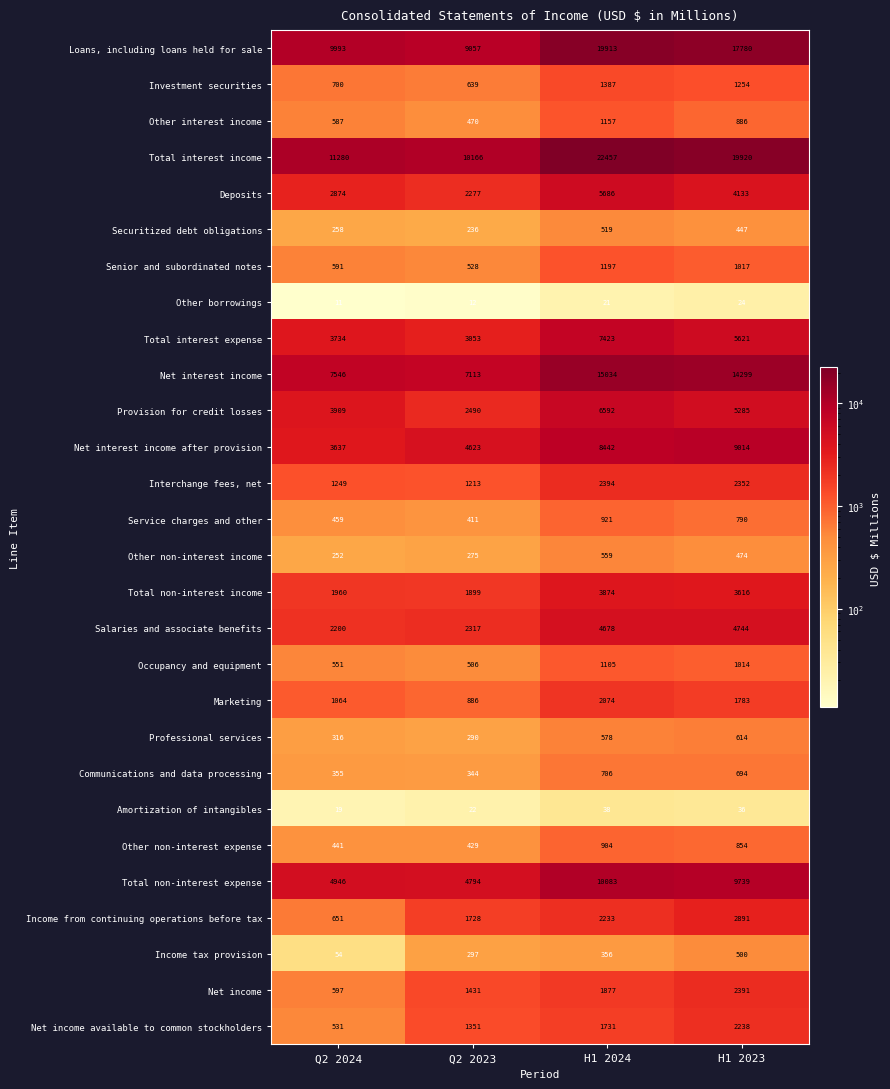

What is the spread (max minus min) of values at Q2 2024?

11269